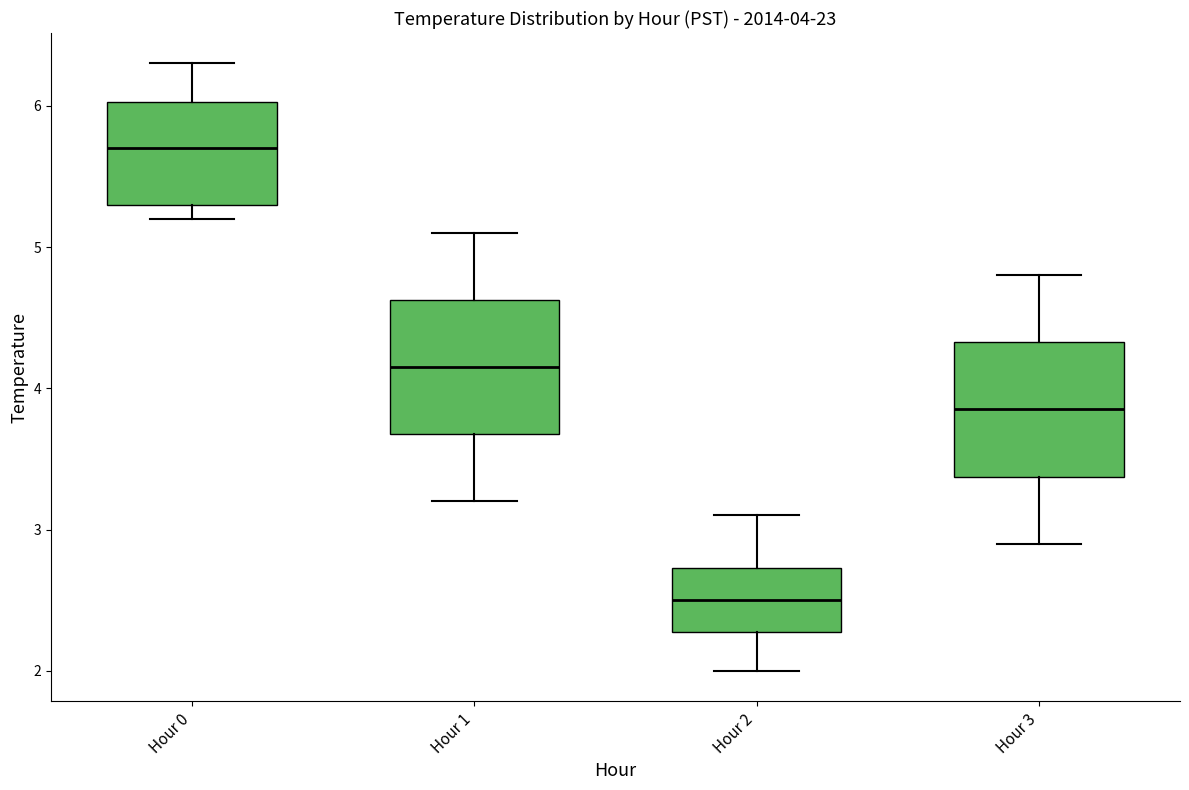

Which box's median line is the highest?

Hour 0